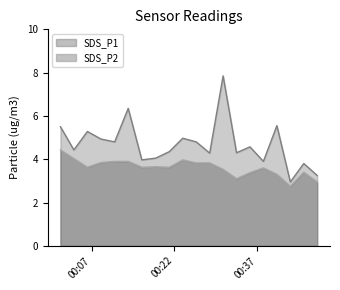

At 2023/06/23 00:38:07, list the series in order from smallest to largest.

SDS_P2, SDS_P1